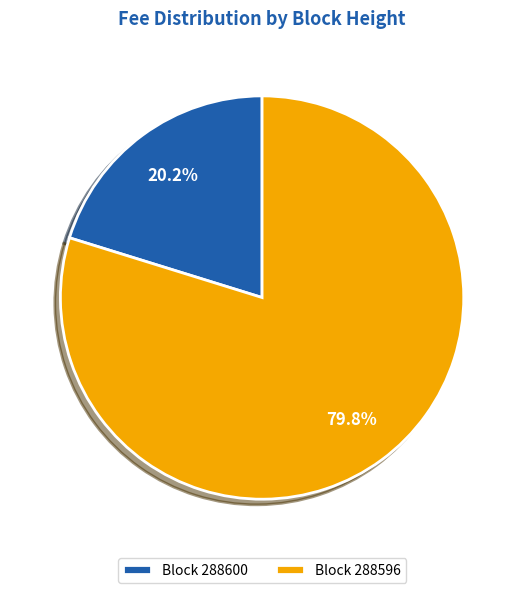

Which has a higher value, Block 288600 or Block 288596?

Block 288596